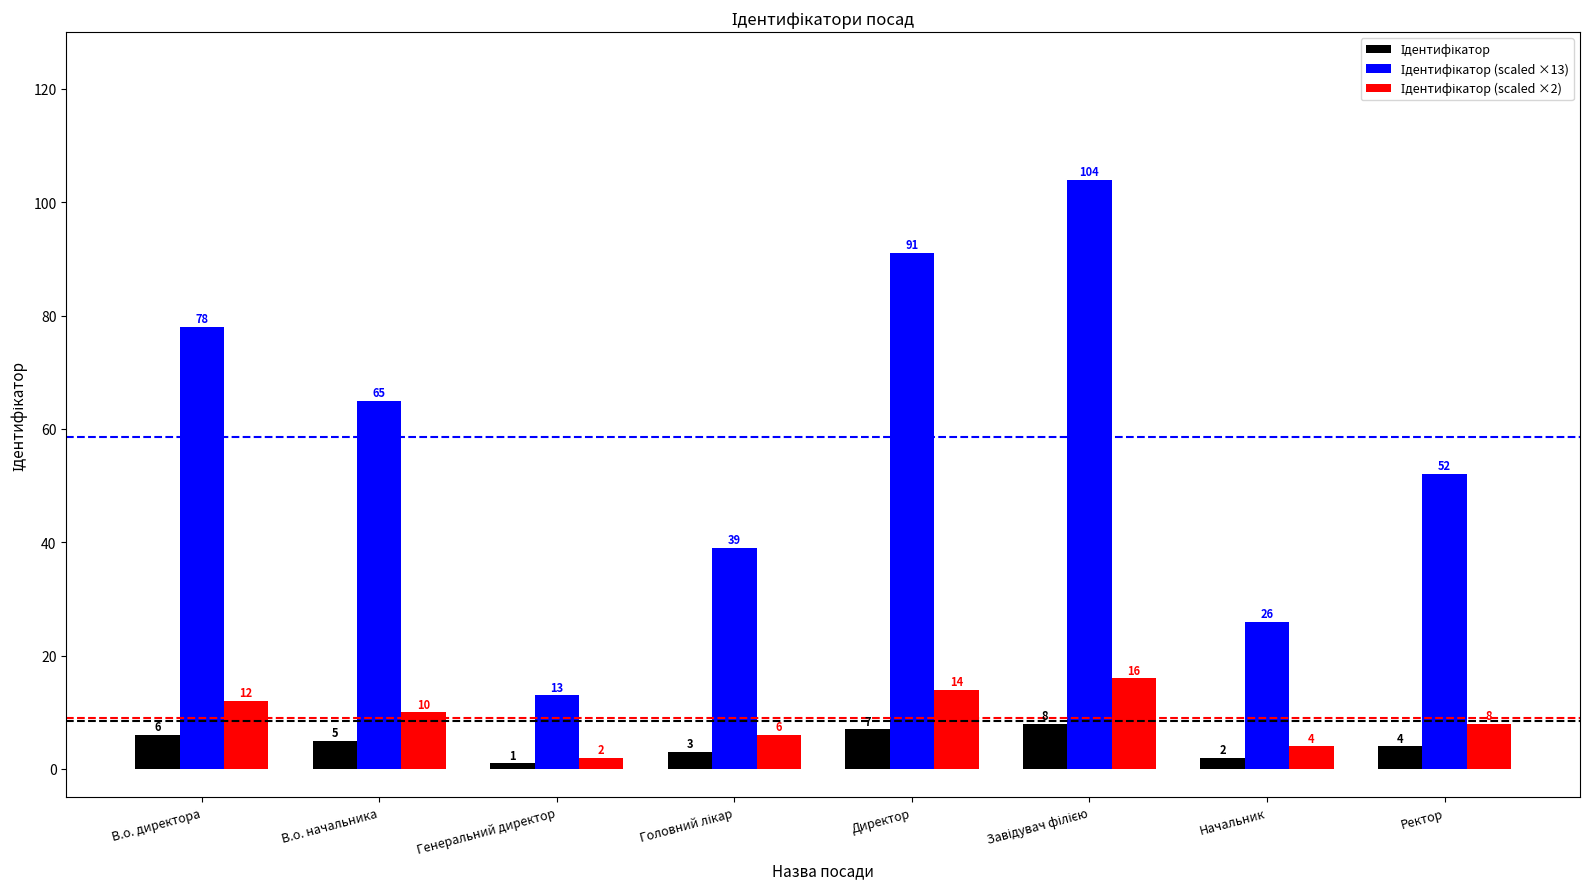

At how many categories does at least one series exceed 61?

4